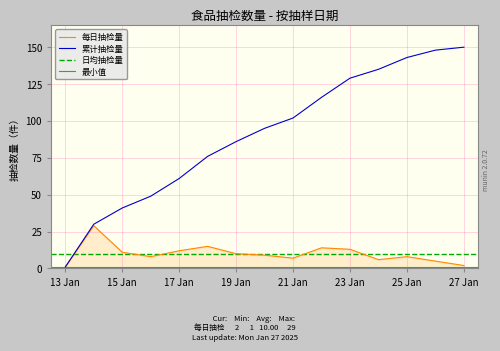

True or false: 每日抽检量 has a value of 2 at 19 Jan.

False